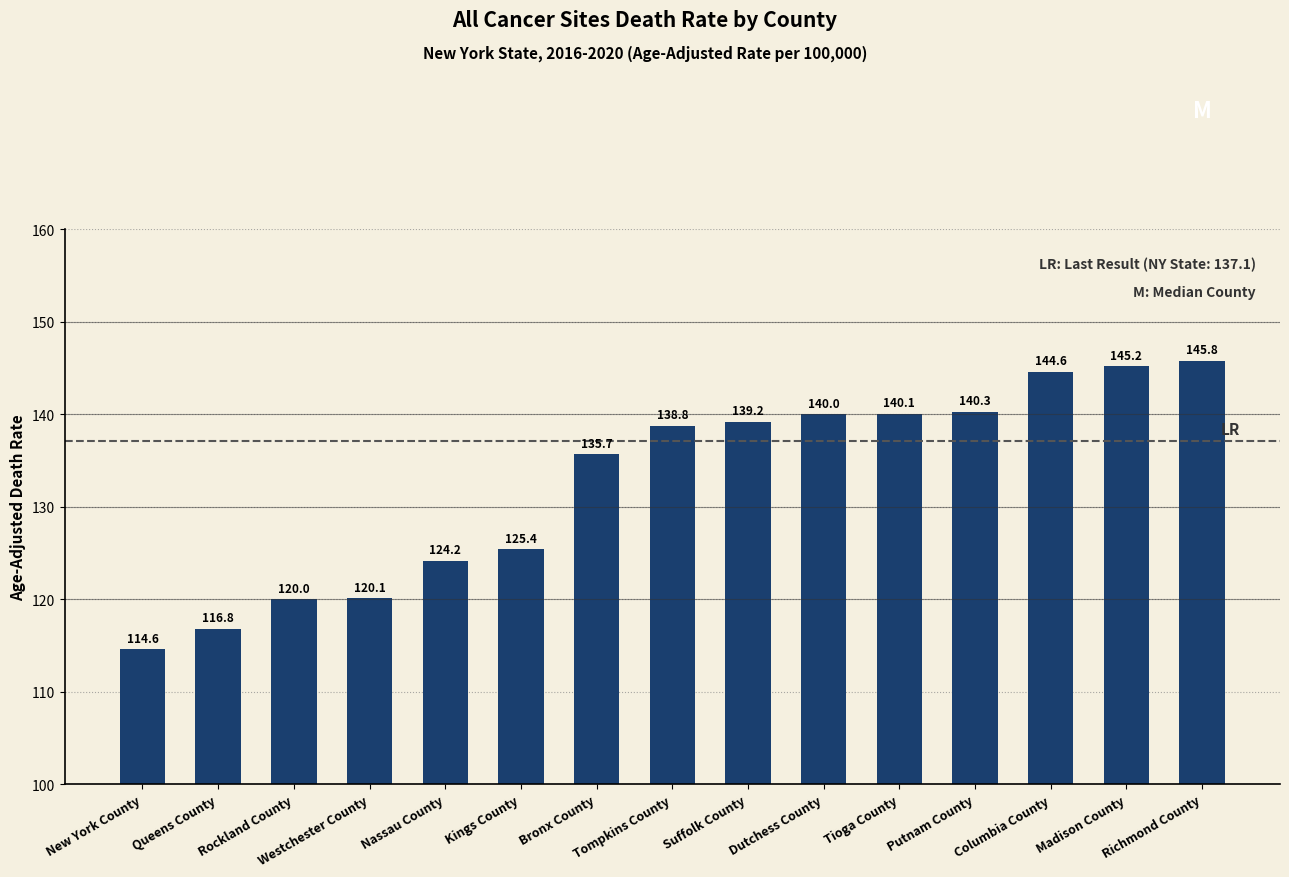

What is the difference between the values at Tompkins County and Madison County?

6.4